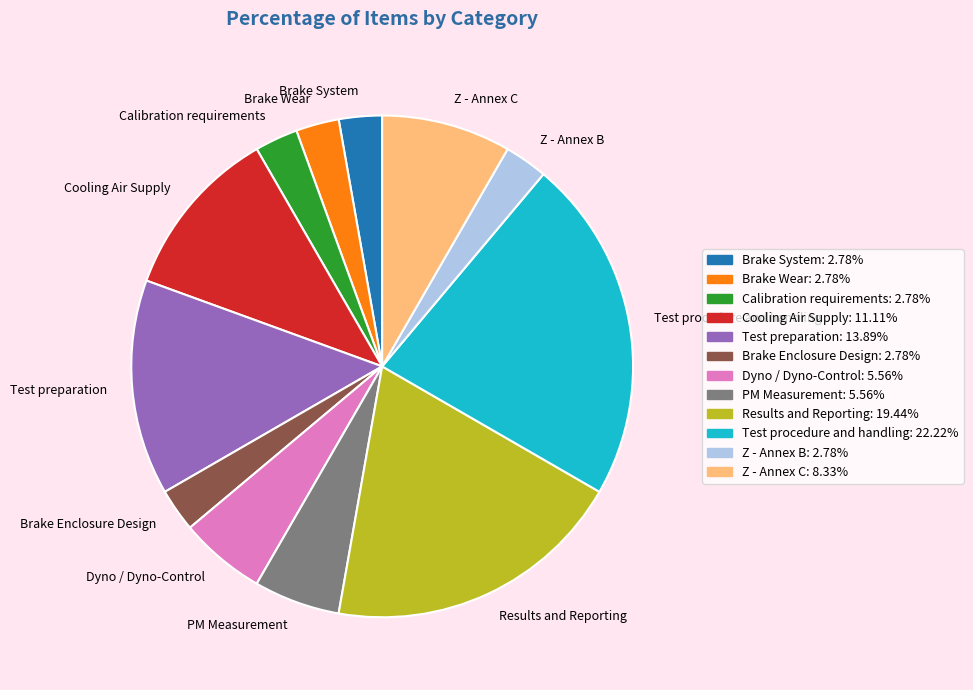

Which has a higher value, Dyno / Dyno-Control or Z - Annex B?

Dyno / Dyno-Control